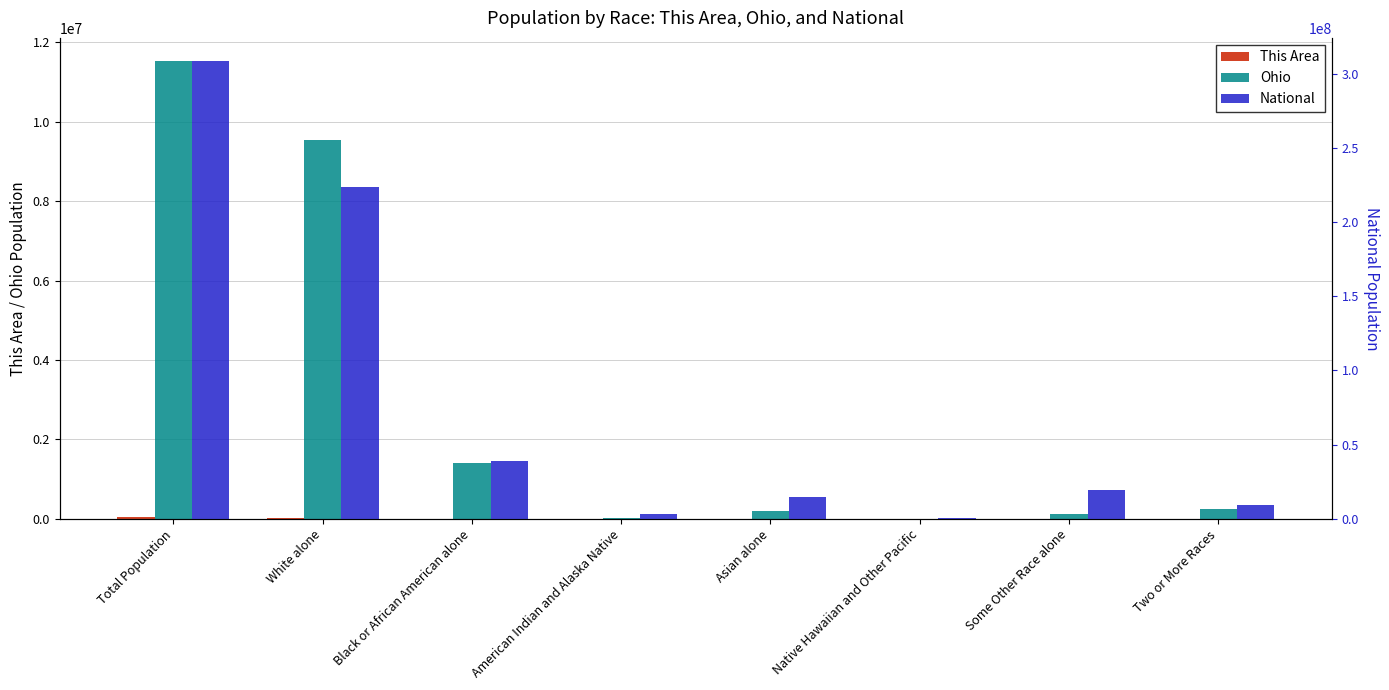

What is the sum of all This Area values?

61158